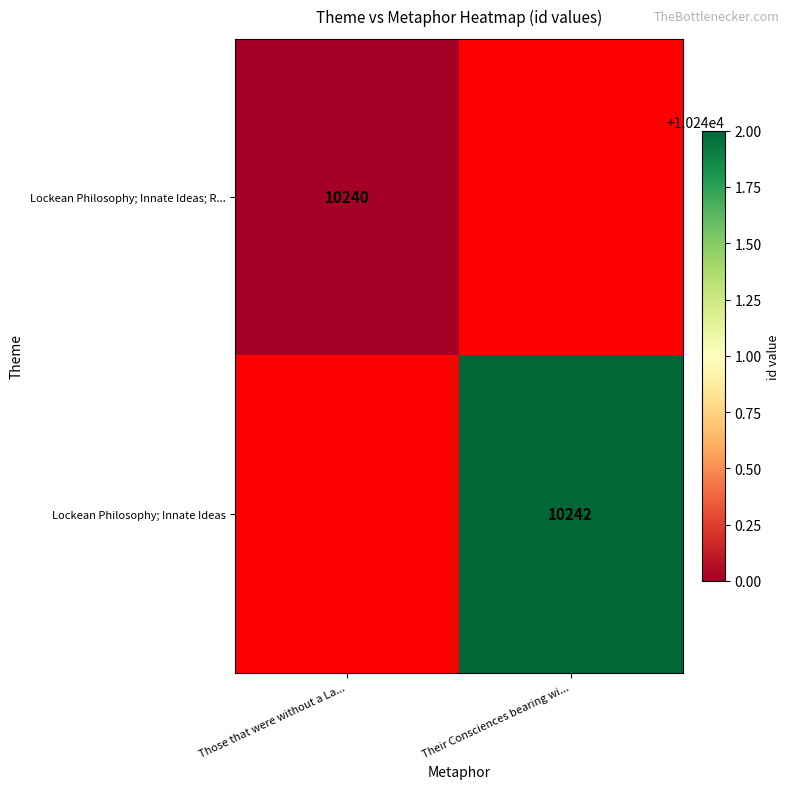

True or false: Lockean Philosophy; Innate Ideas has a value of 15731 at Their Consciences bearing wi....

False